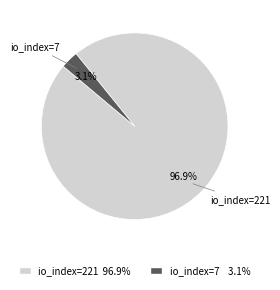

Which slice is the smallest?

io_index=7